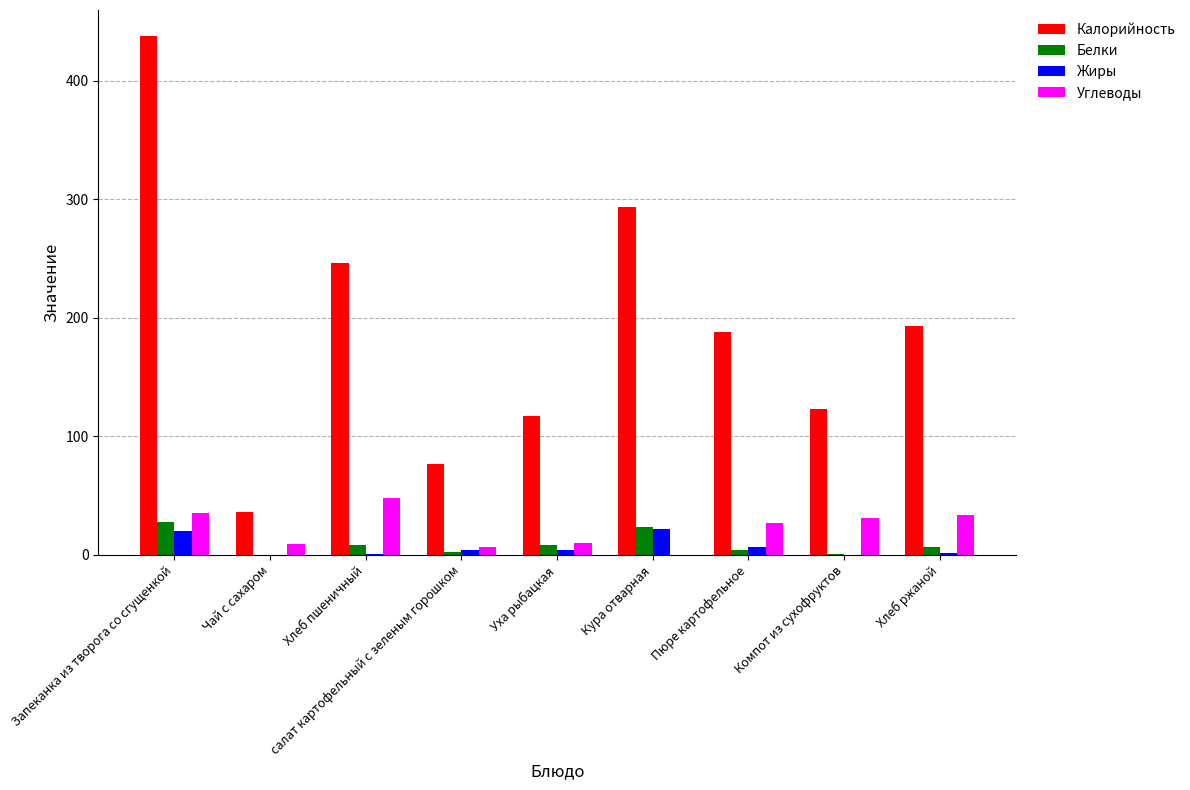

Which series has the largest total across all categories?

Калорийность